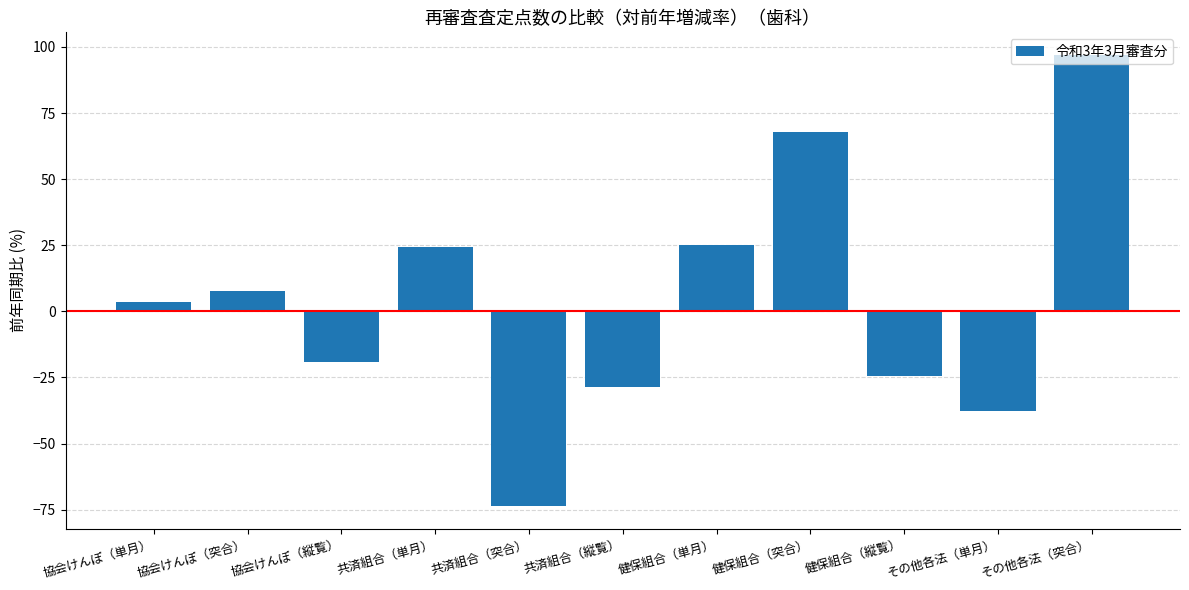

What is the label of the 3rd bar from the left?

協会けんぽ（縦覧）